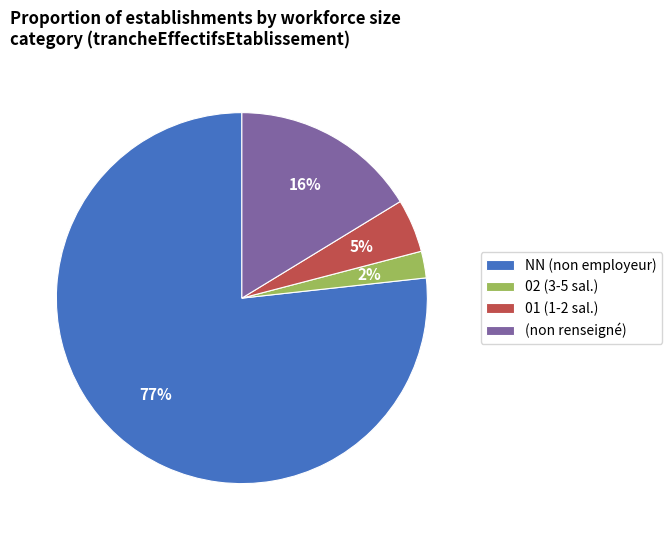

Do 01 (1-2 sal.) and NN (non employeur) together represent more than half of the pie?

Yes